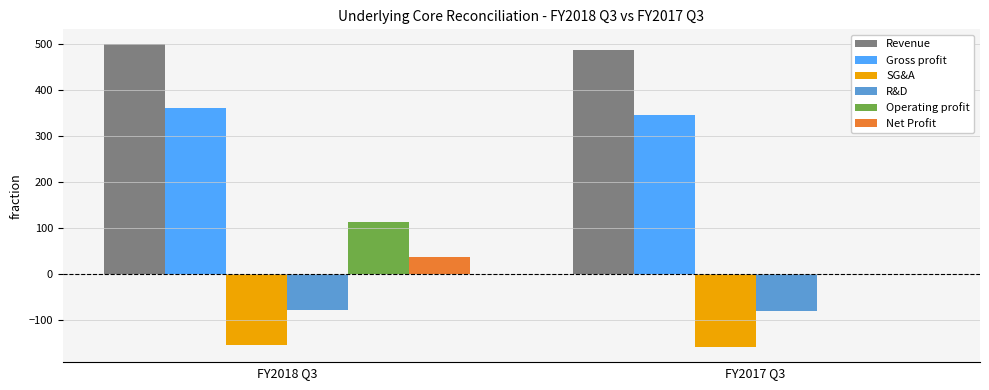

What are all the series names shown in the legend?

Revenue, Gross profit, SG&A, R&D, Operating profit, Net Profit